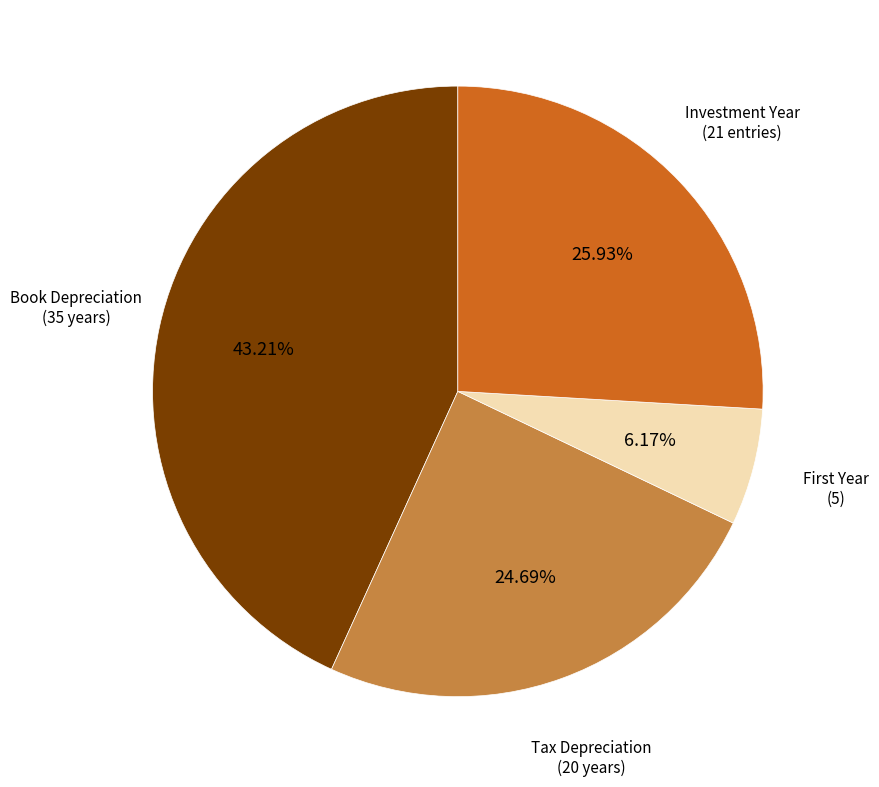

Rank the categories by value from highest to lowest.

Book Depreciation (35 years), Investment Year (21 entries), Tax Depreciation (20 years), First Year (5)